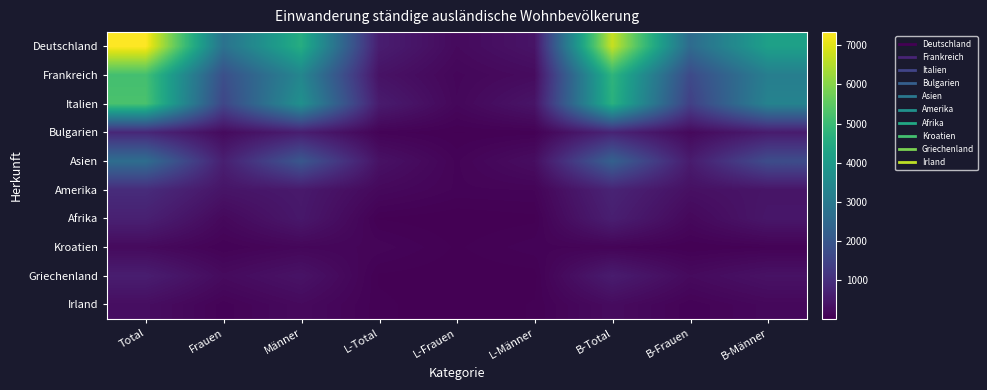

Which series has the largest total across all categories?

Deutschland